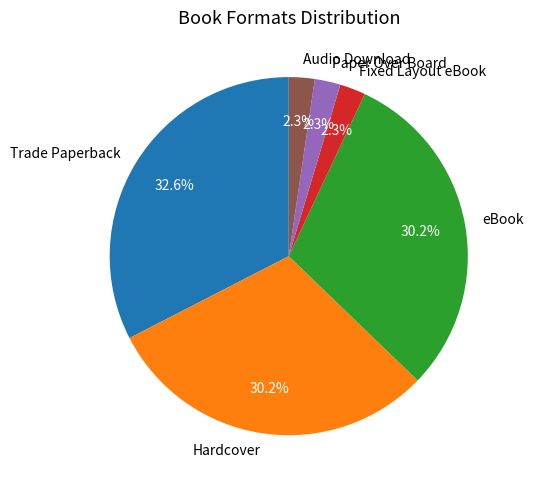

To the nearest percent, what is the average slice percentage?

17%